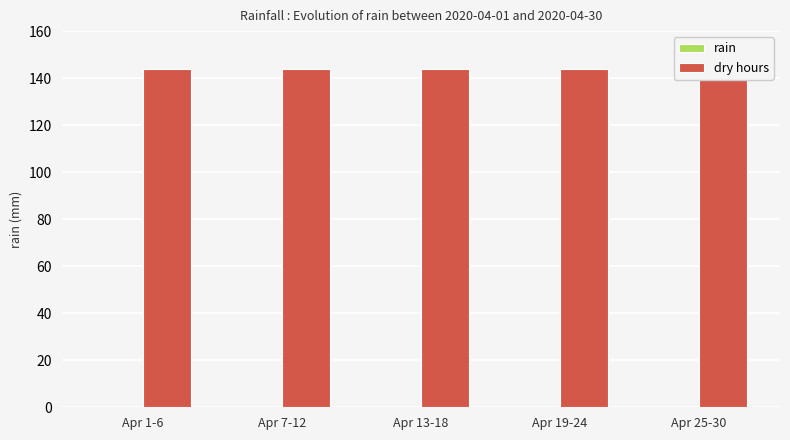

What is the sum of all dry hours values?

720